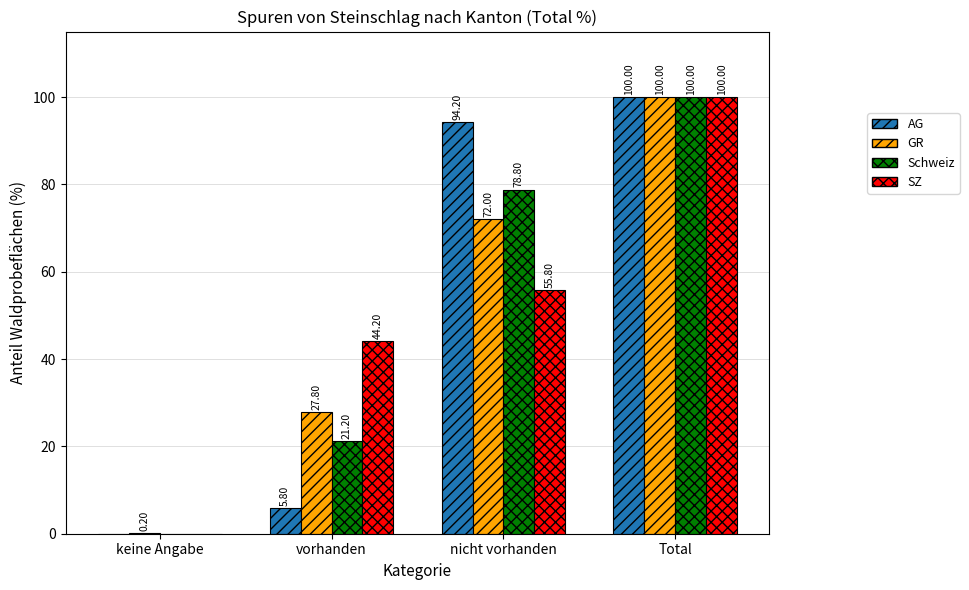

What are all the series names shown in the legend?

AG, GR, Schweiz, SZ